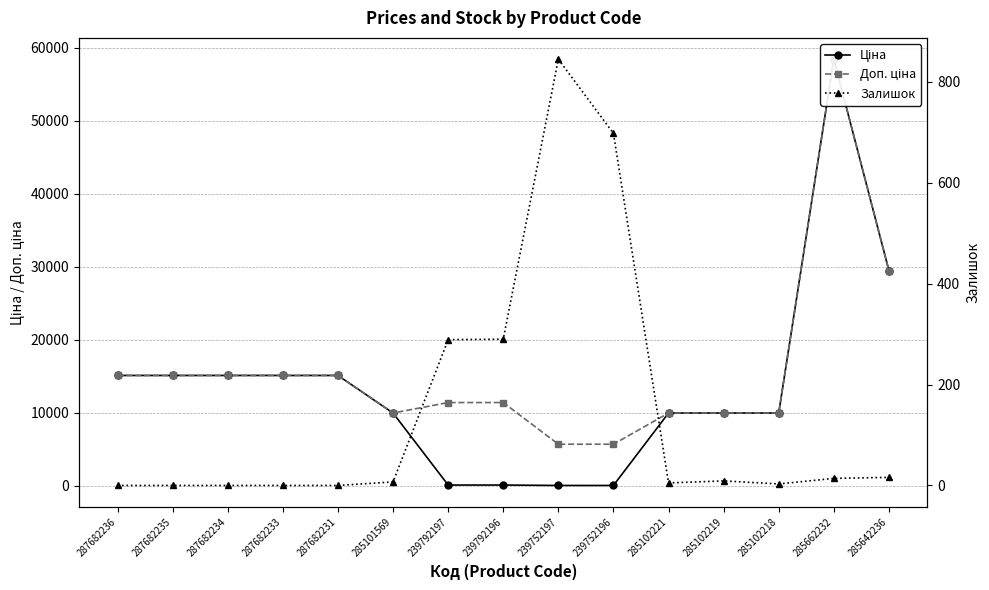

At which category does Доп. ціна reach its first local peak?

285662232